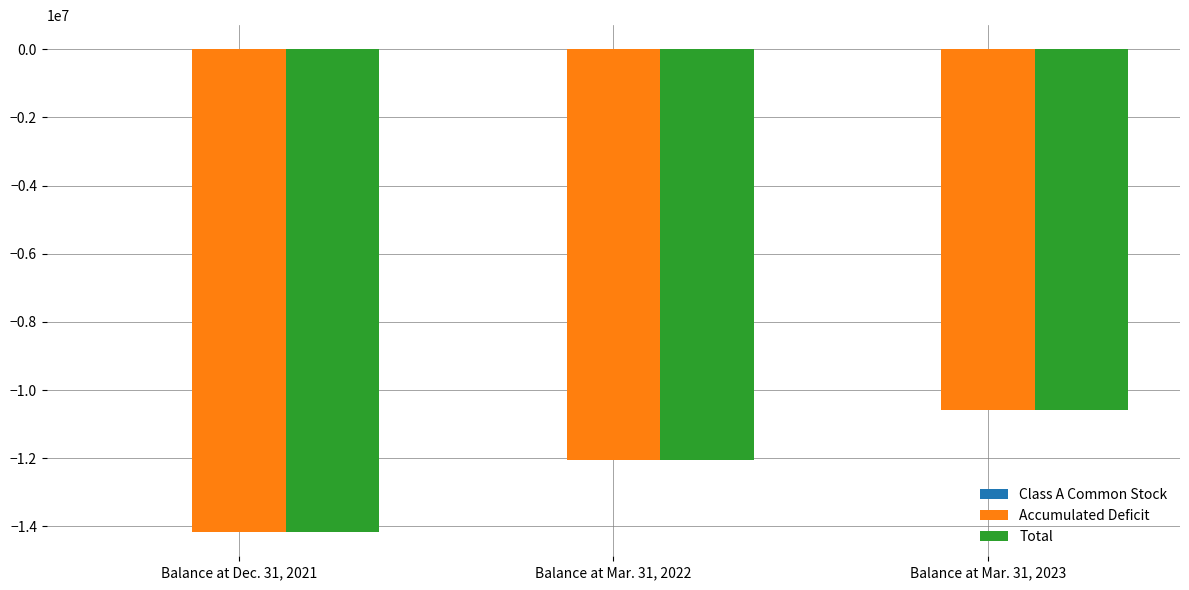

Where is Total nearest to the value -12380414?

Balance at Mar. 31, 2022